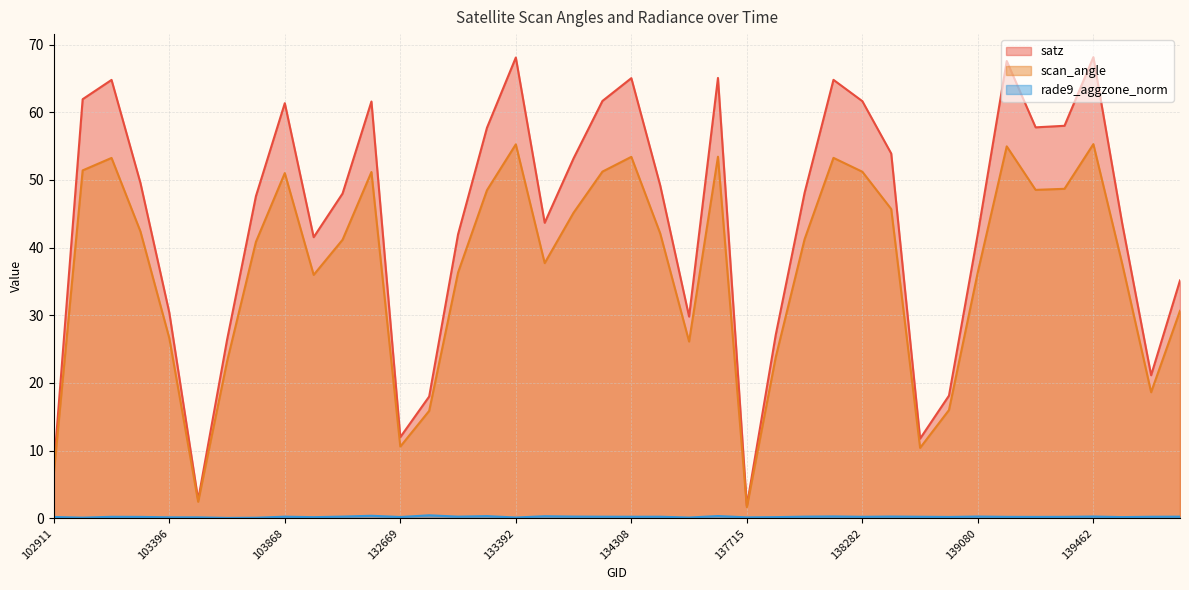

At how many categories does at least one series exceed 18?

34